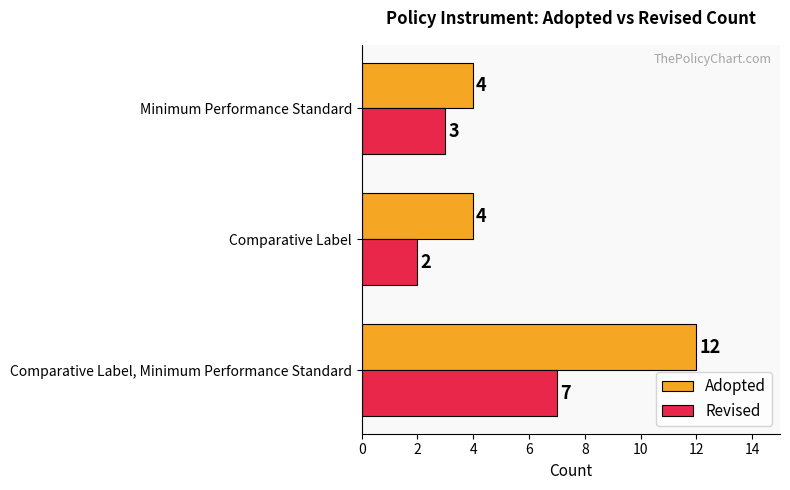

What is the sum of all Revised values?

12